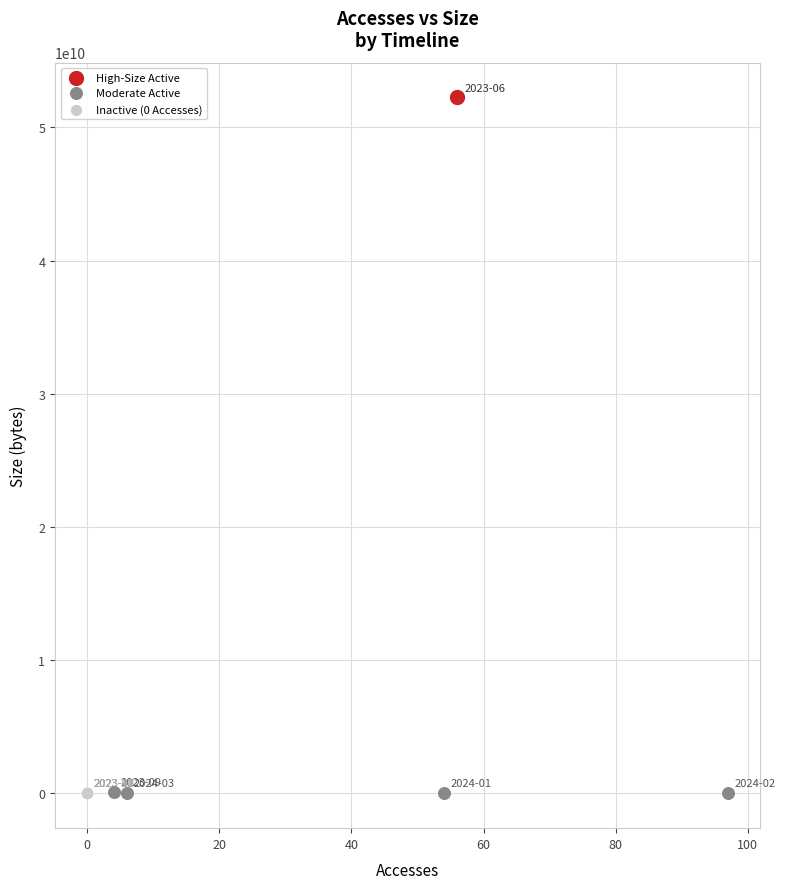

What are all the series names shown in the legend?

High-Size Active, Moderate Active, Inactive (0 Accesses)